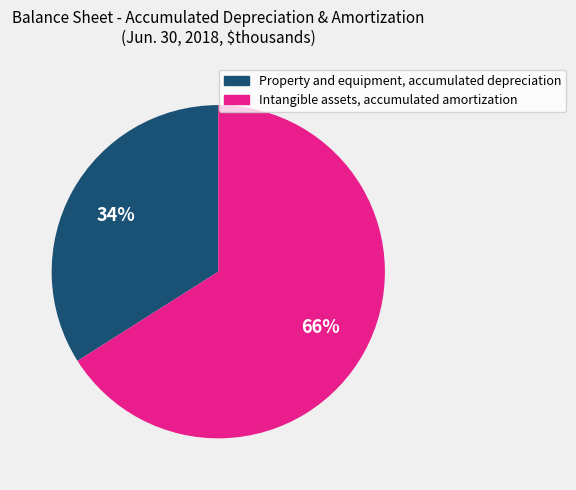

Is the sum of Property and equipment, accumulated depreciation and Intangible assets, accumulated amortization greater than half?

Yes